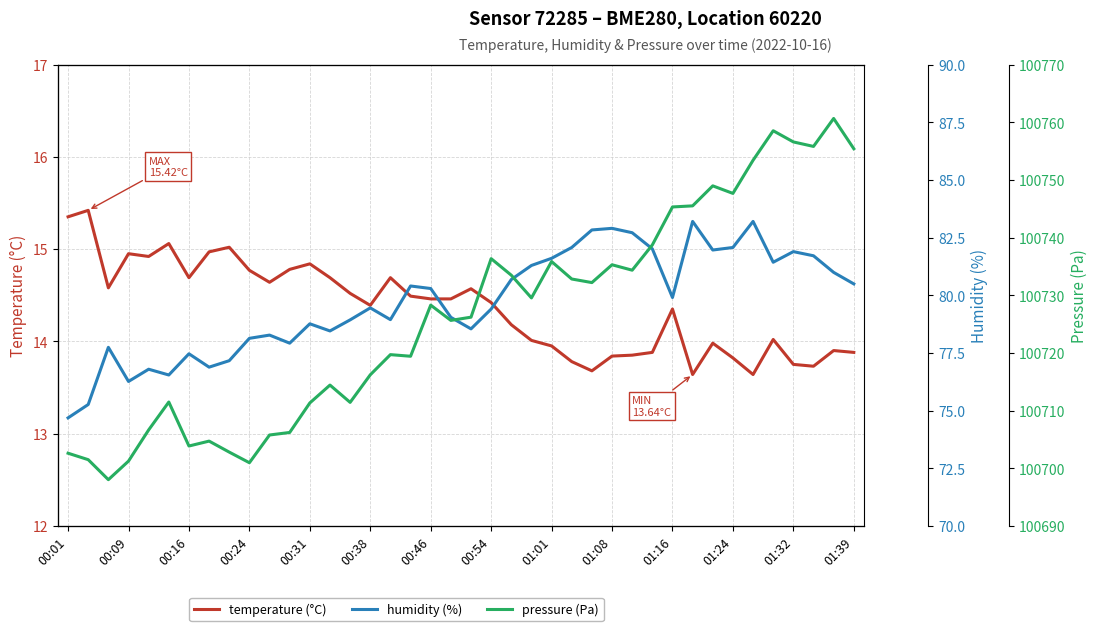

What is the maximum value for temperature (°C)?

15.4